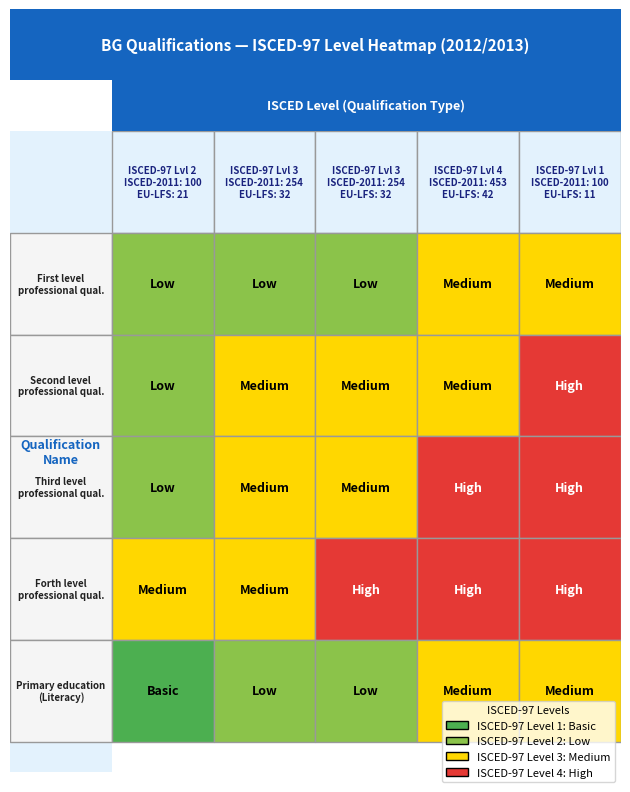

The Second level of professional qualification series shows 3 at 3. True or false?

True